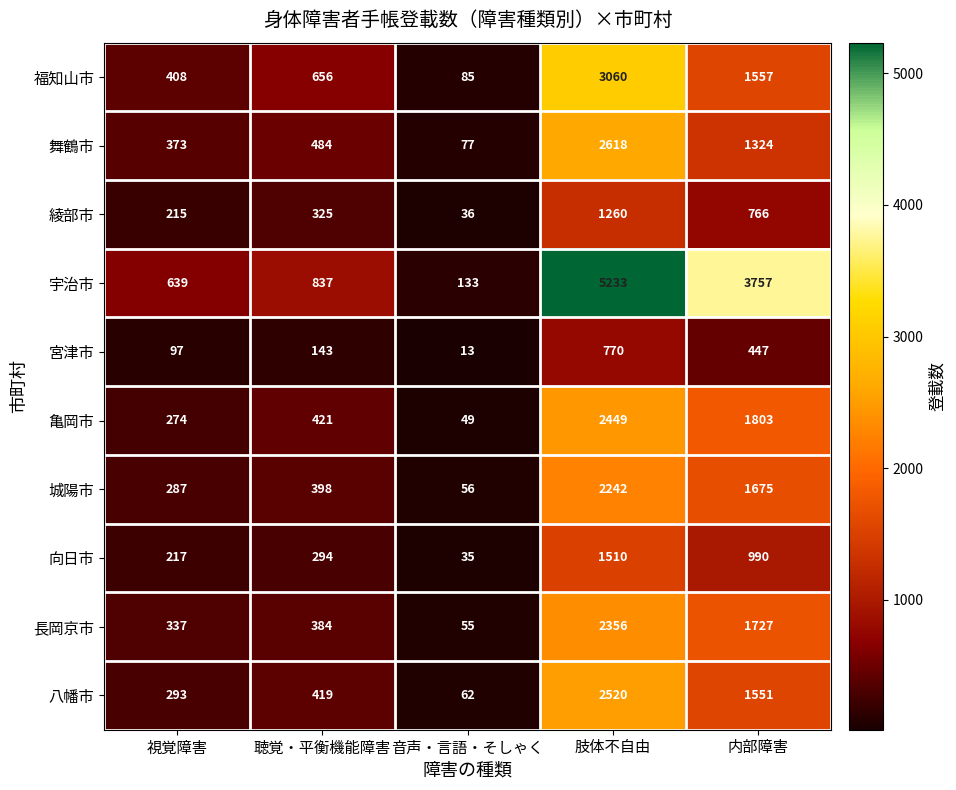

At which category does the chart reach its peak across all series?

肢体不自由